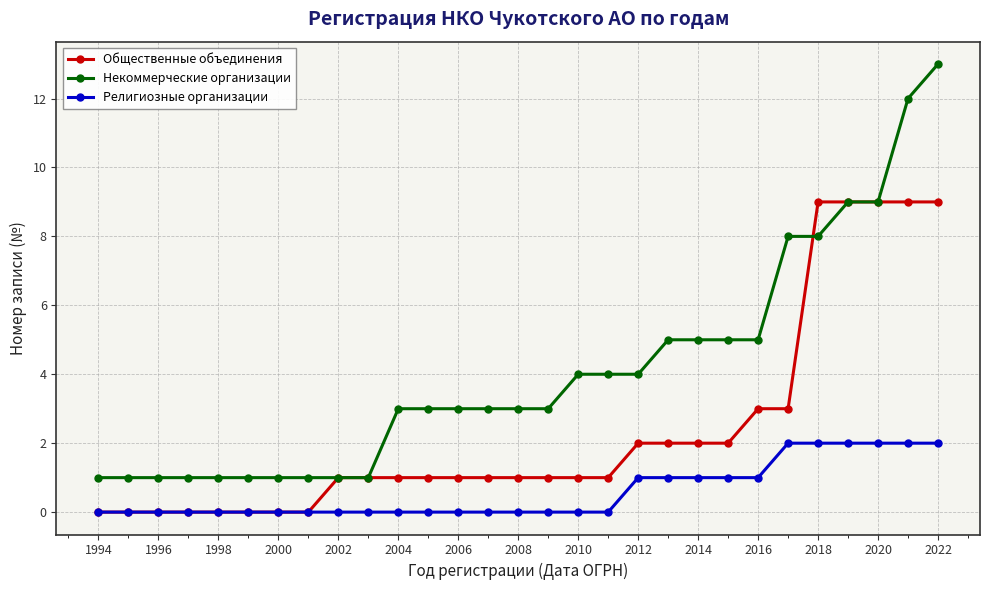

List the series in order of their overall mean, lowest first.

Религиозные организации, Общественные объединения, Некоммерческие организации